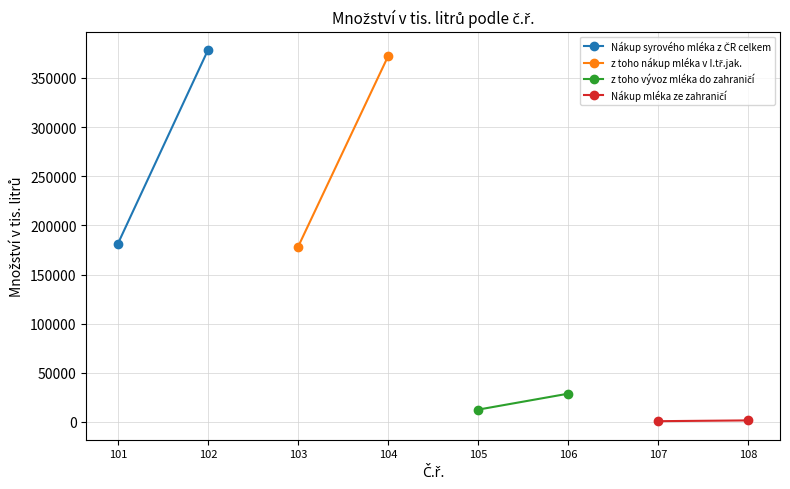

What are all the series names shown in the legend?

Nákup syrového mléka z ČR celkem, z toho nákup mléka v I.tř.jak., z toho vývoz mléka do zahraničí, Nákup mléka ze zahraničí